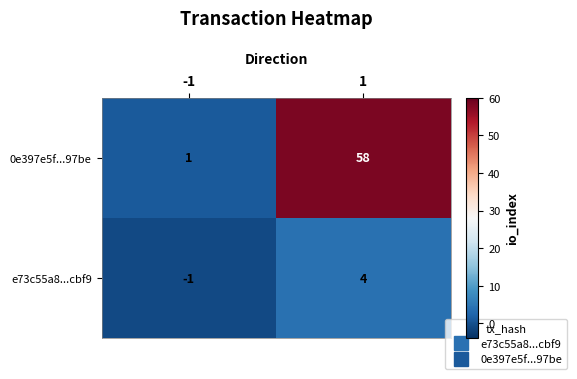

Which series has the largest range (max minus min)?

0e397e5f...97be